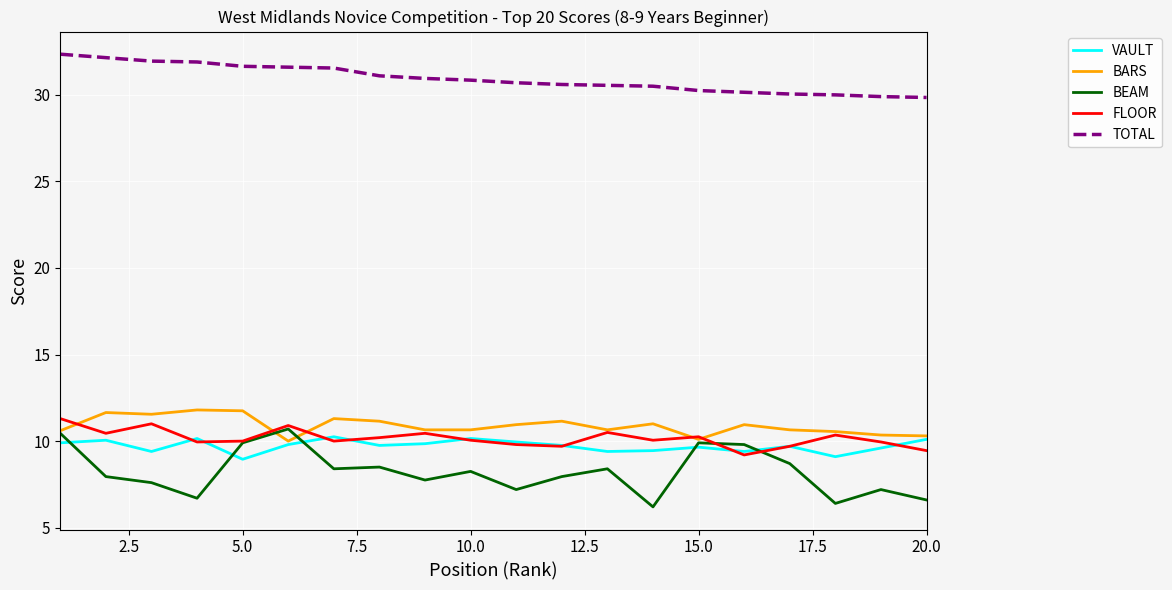

In FLOOR, how many points are lower than both neighbors (excluding endpoints)?

6